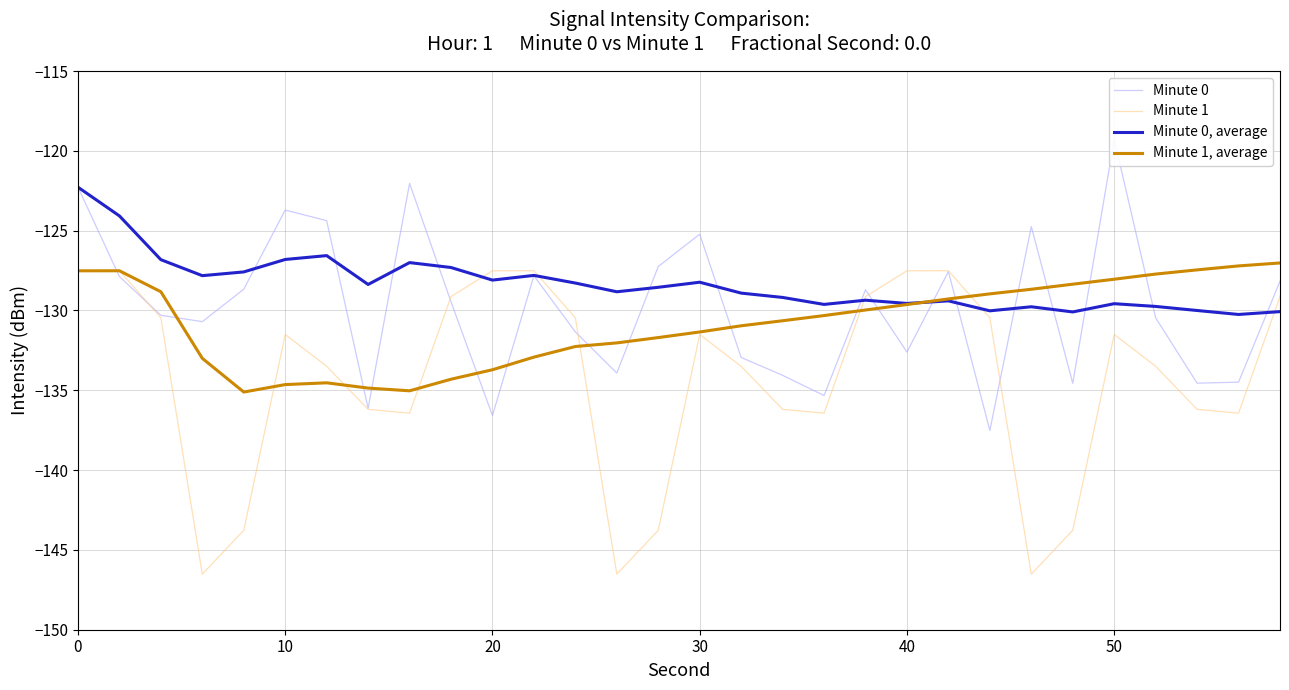

How many values in the Minute 1 series are below -131?

18